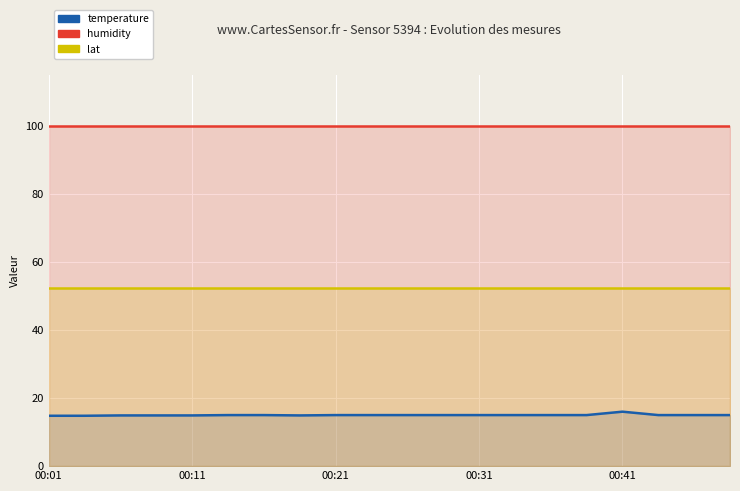

What is the average value of the humidity series?

99.9